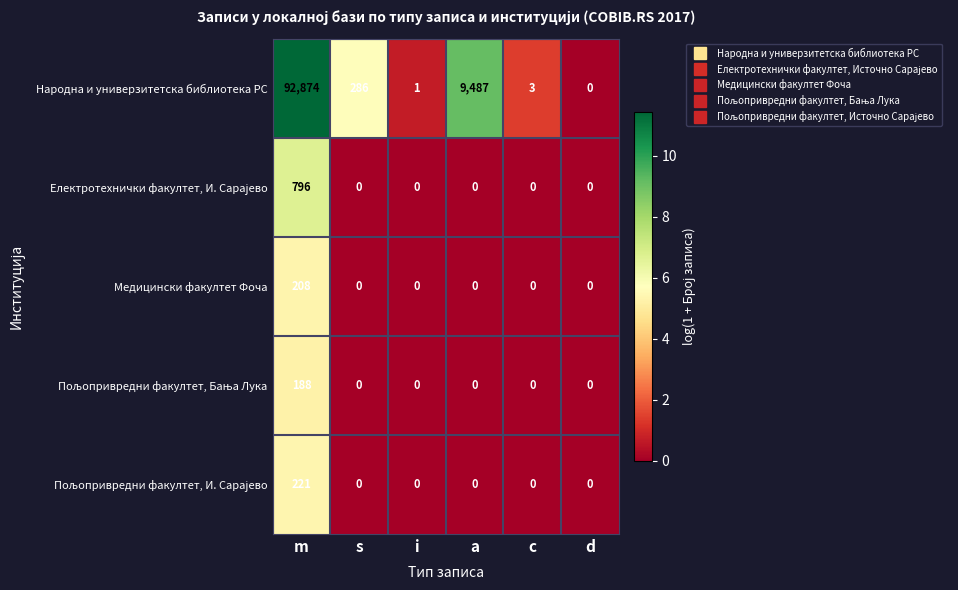

What is the difference between the maximum and minimum values in the Медицински факултет Фоча series?

208